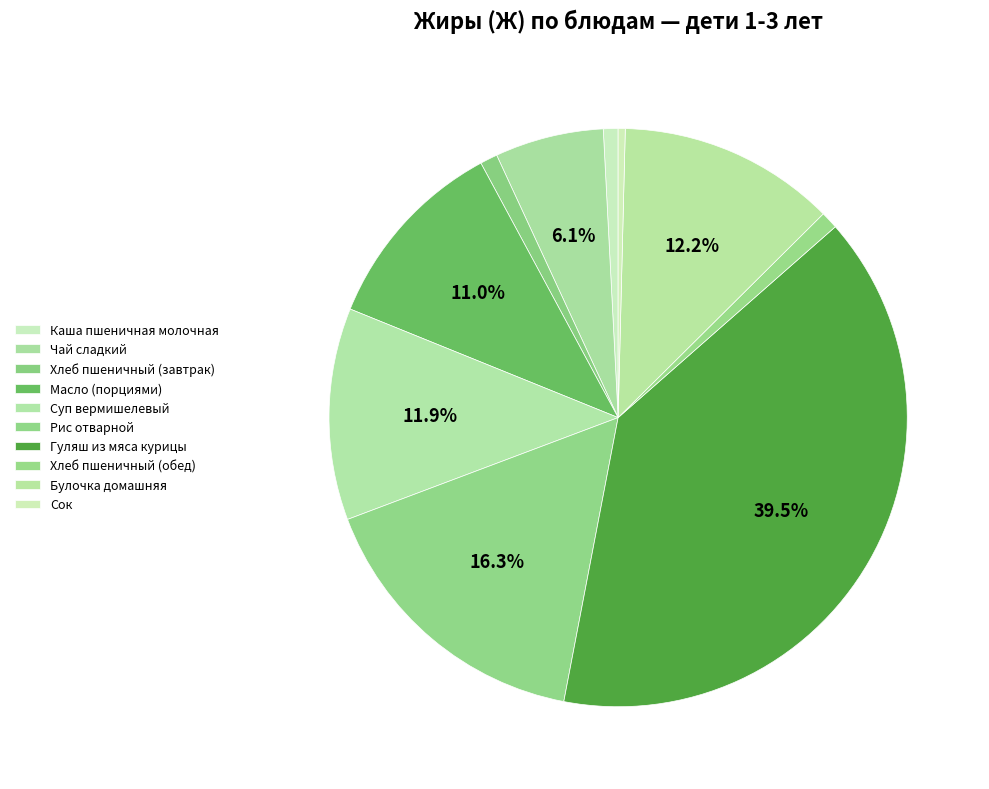

True or false: Булочка домашняя accounts for 20% of the total.

False